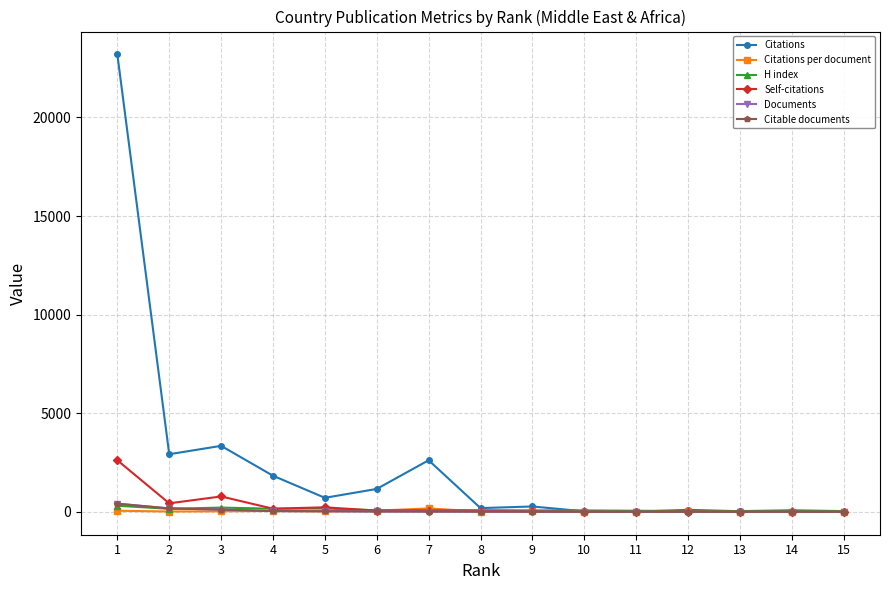

Count the number of categories in the chart.

15